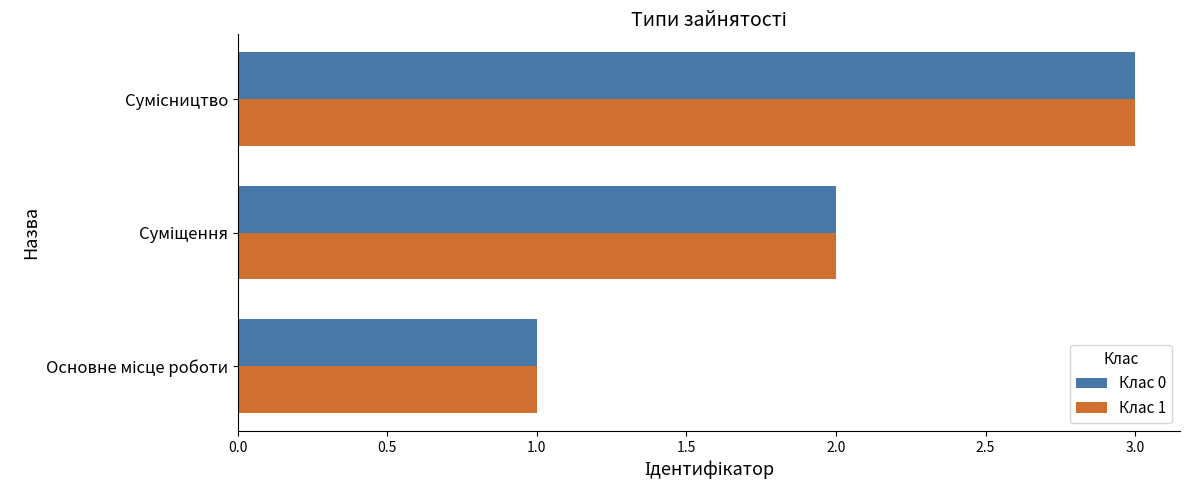

What are all the series names shown in the legend?

Клас 0, Клас 1